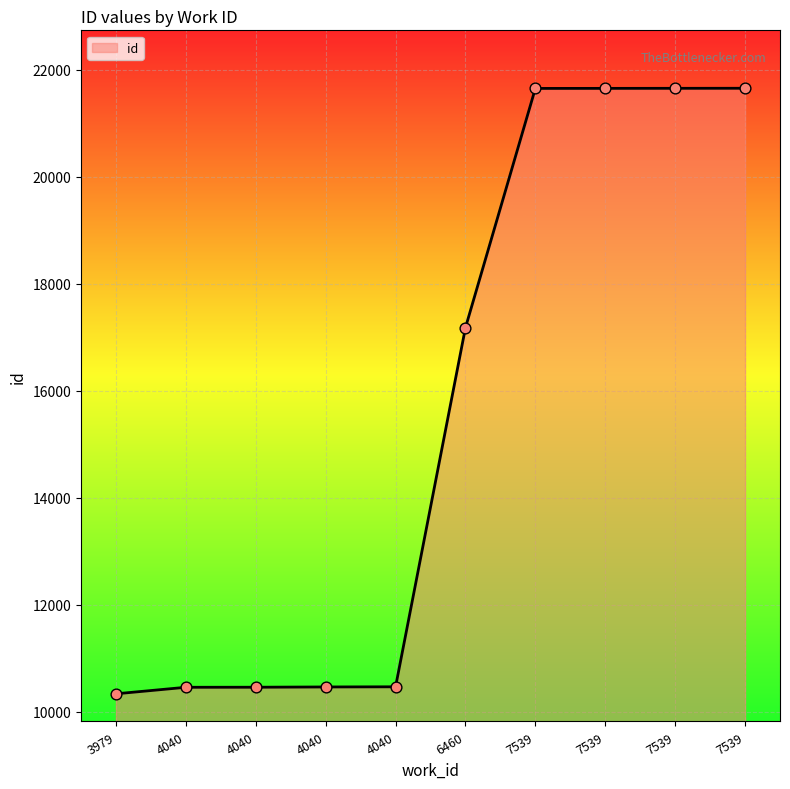

Does the chart have visible grid lines?

Yes